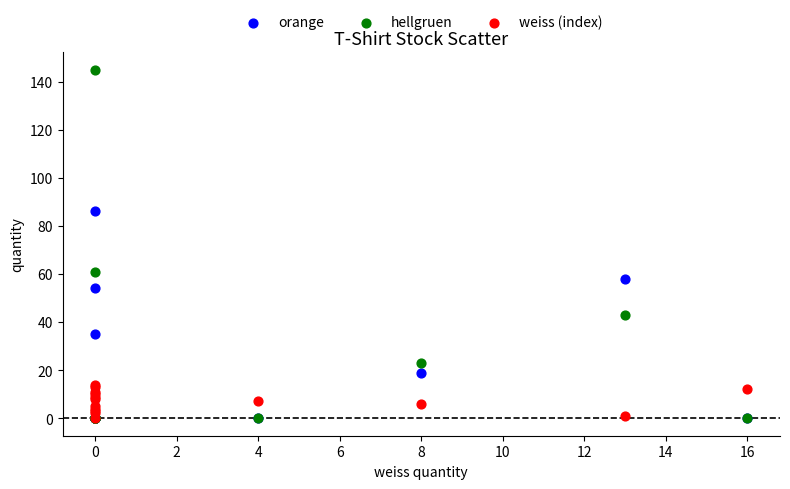

In the hellgruen series, what Y value is closest to 72?

61